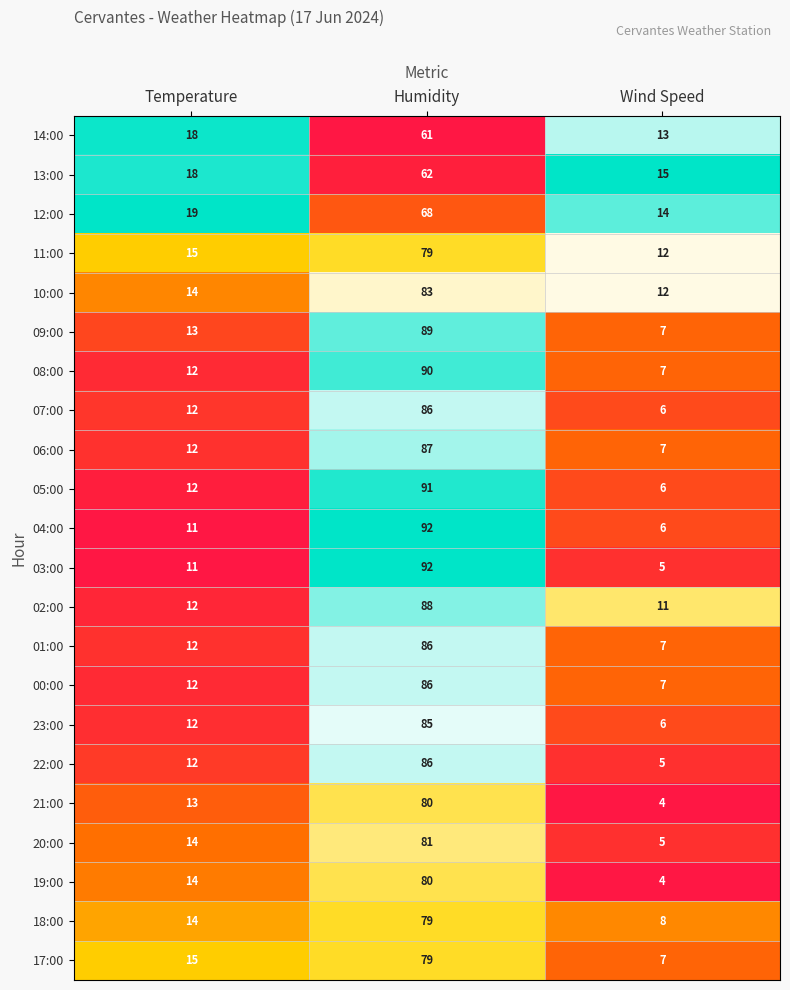

True or false: 04:00 has a value of 6 at Wind Speed.

True